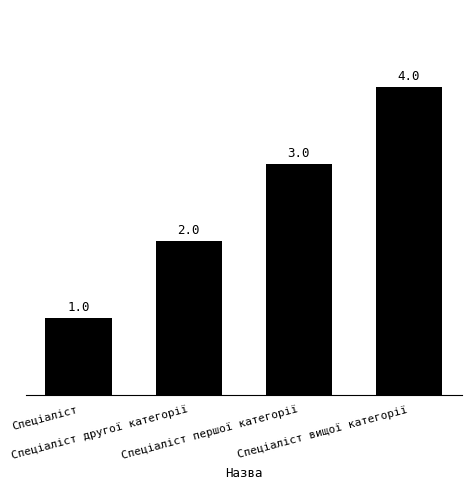

Reading left to right, transcribe all the data shown in this chart.

Спеціаліст=1	Спеціаліст другої категорії=2	Спеціаліст першої категорії=3	Спеціаліст вищої категорії=4